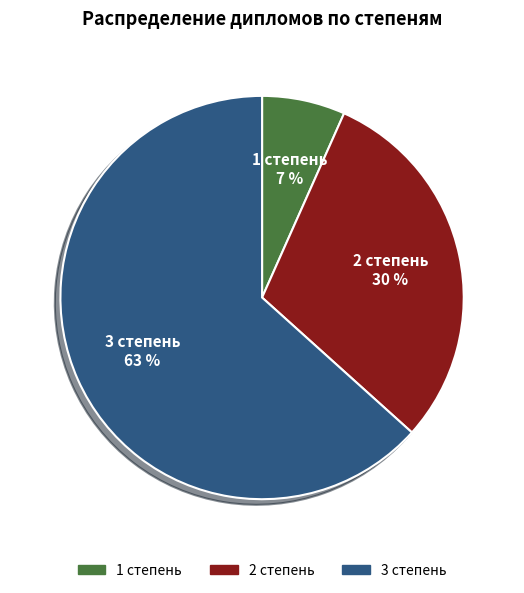

Which slice is the largest?

3 степень